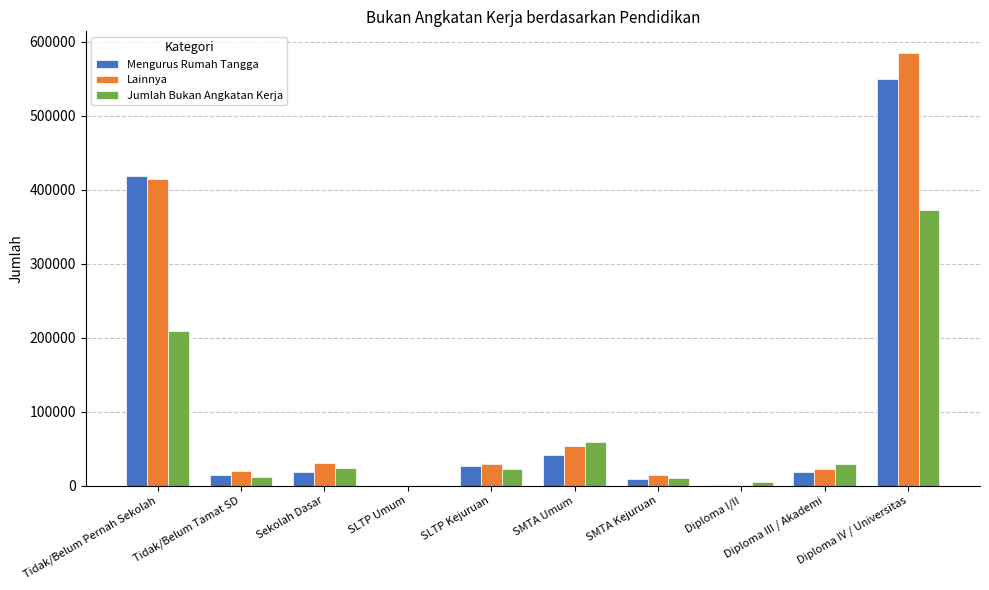

At which label is Mengurus Rumah Tangga closest to 274547?

Tidak/Belum Pernah Sekolah